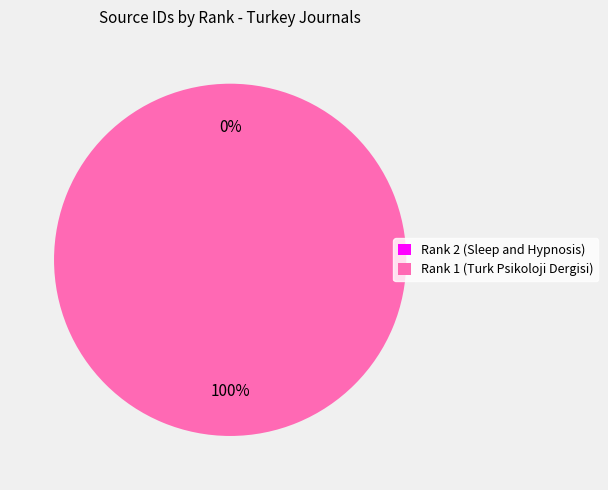

To the nearest percent, what is the average slice percentage?

50%